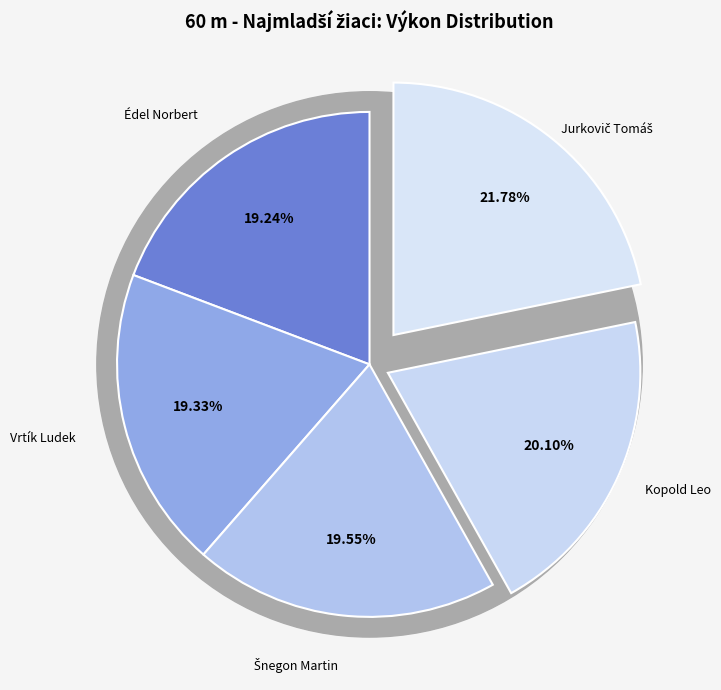

Is the sum of Kopold Leo and Vrtík Ludek greater than half?

No